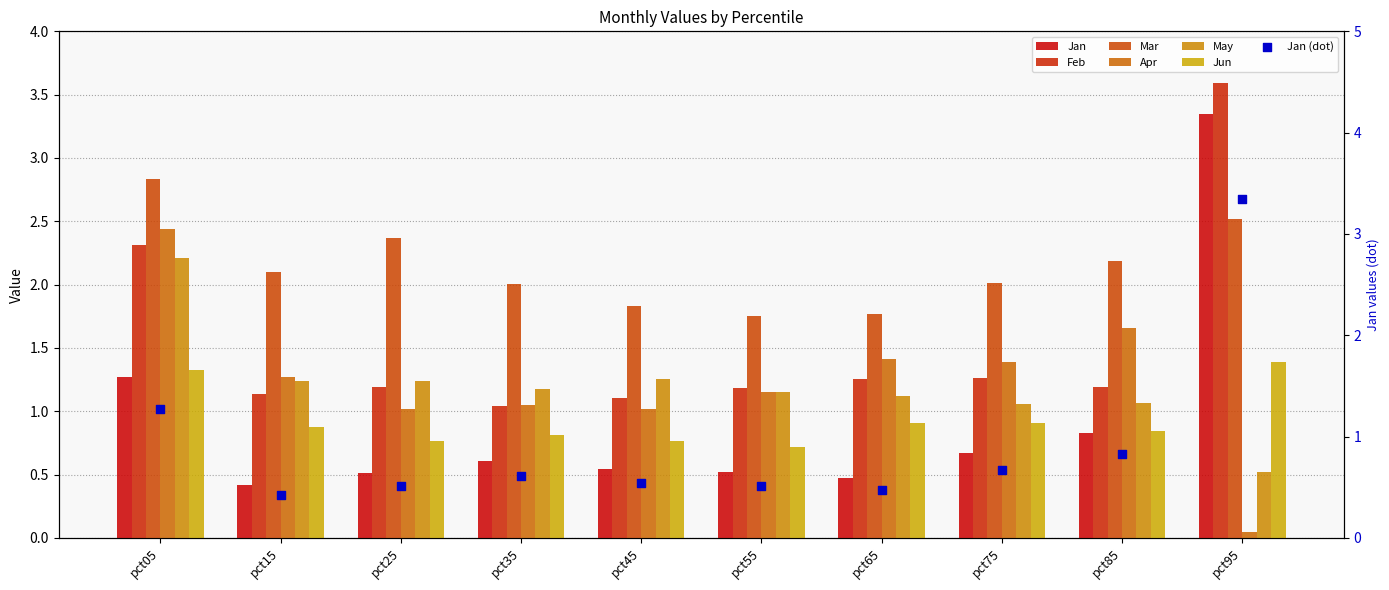

Which series has the largest total across all categories?

Mar